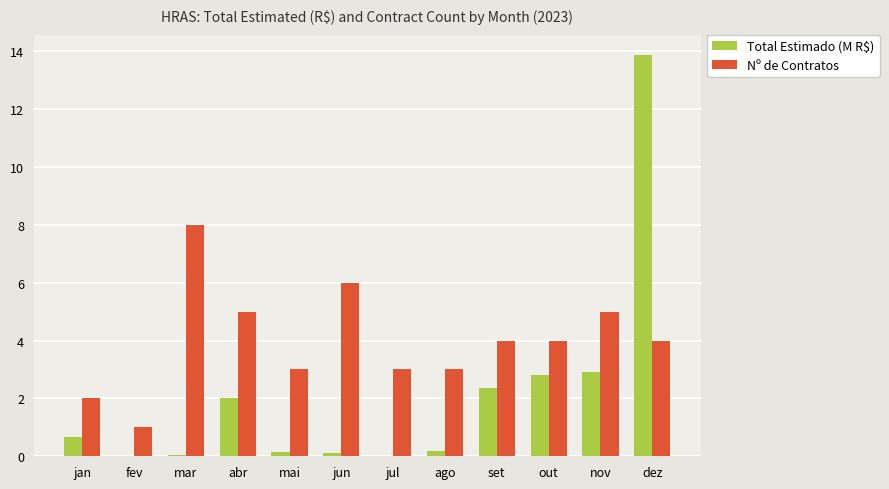

Read the Total Estimado (M R$) value at out.

2.8